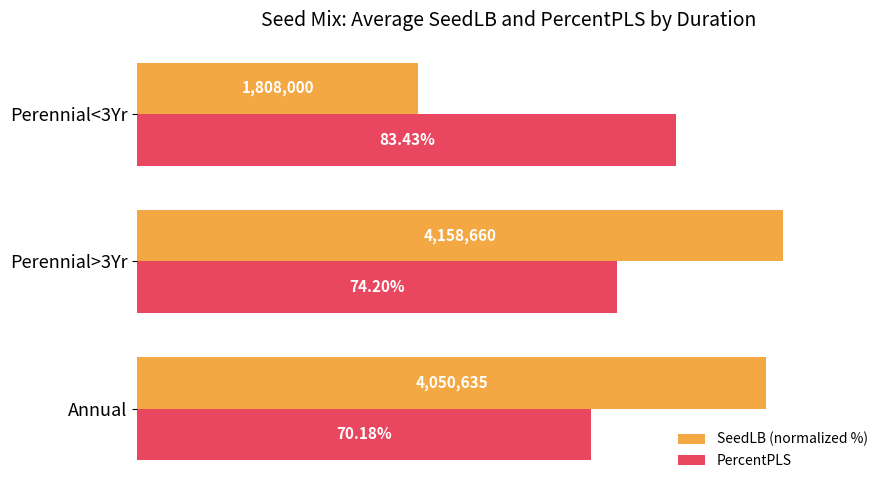

Which label corresponds to the largest value in the chart?

Perennial>3Yr